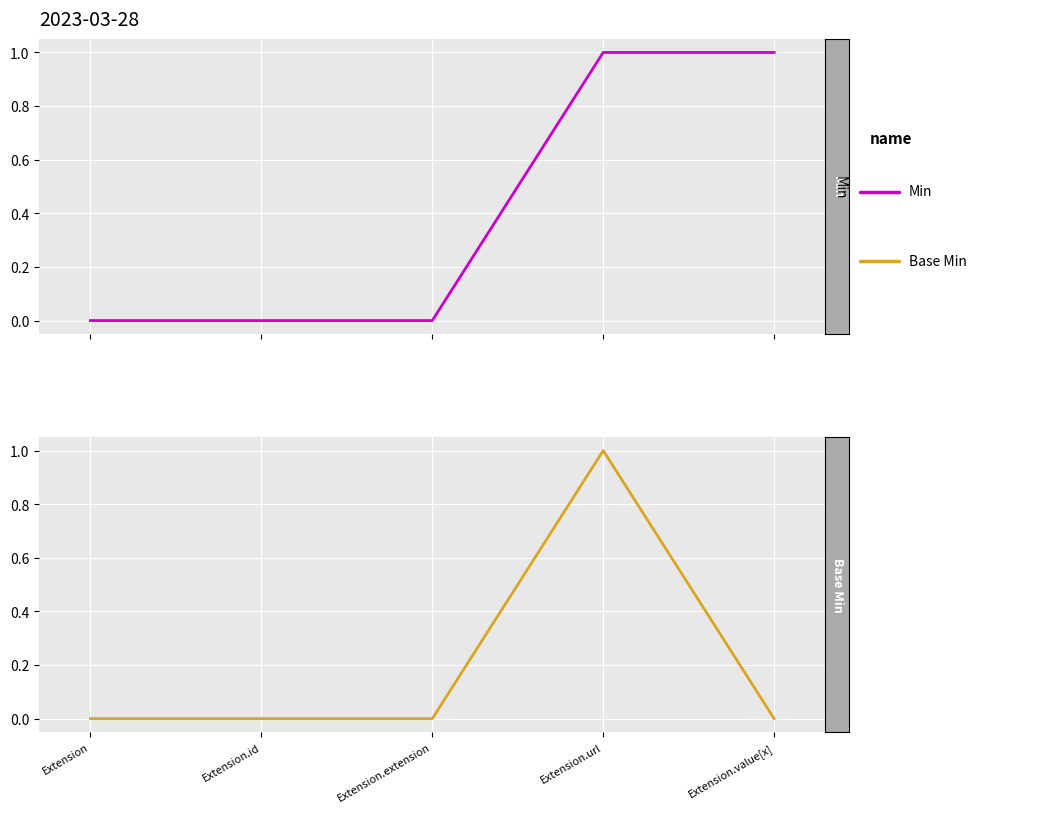

Reading left to right, transcribe all the data shown in this chart.

Min: Extension=0	Extension.id=0	Extension.extension=0	Extension.url=1	Extension.value[x]=1
Base Min: Extension=0	Extension.id=0	Extension.extension=0	Extension.url=1	Extension.value[x]=0